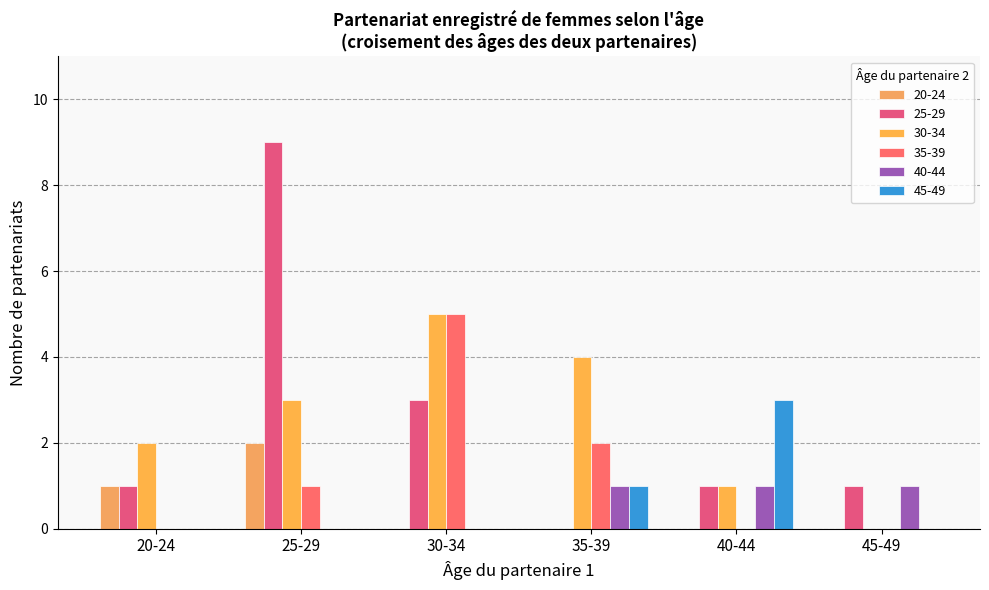

Is it true that 30-34 equals 9 at 30-34?

False